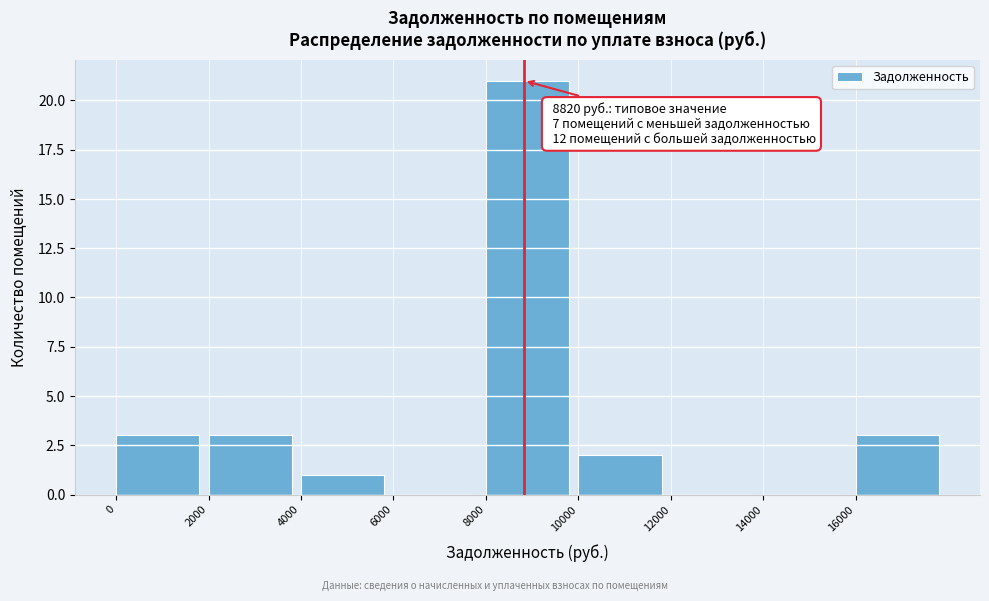

Over which range of the x-axis is the bar tallest?

8000 to 10000